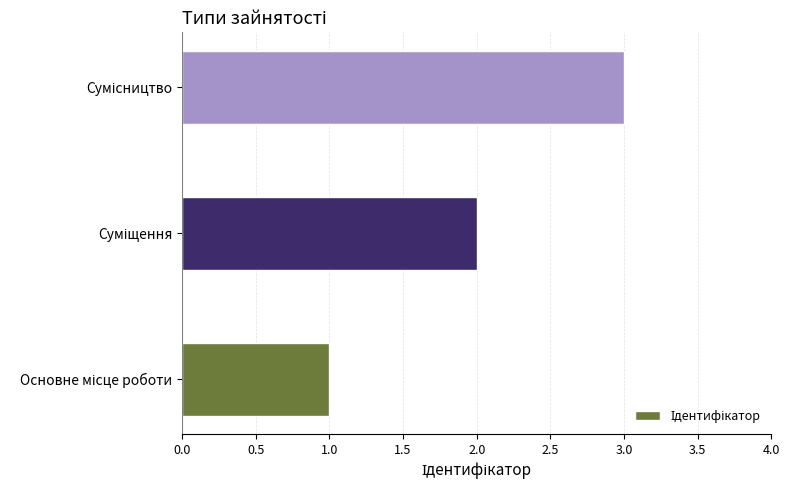

What is the greatest value displayed?

3